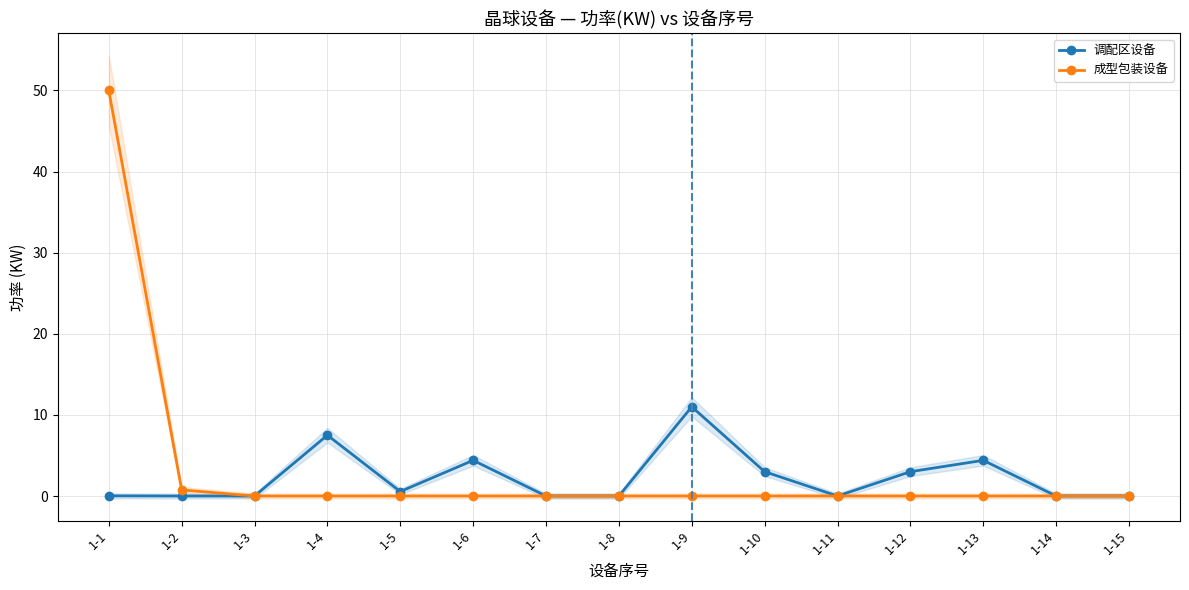

Which category has the lowest value in the 成型包装设备 series?

1-3